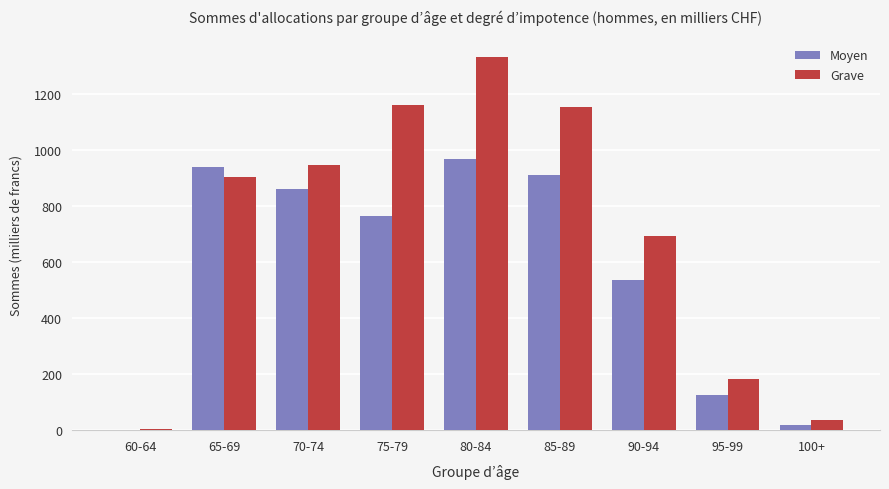

Between 85-89 and 95-99, which series saw the biggest shift?

Grave